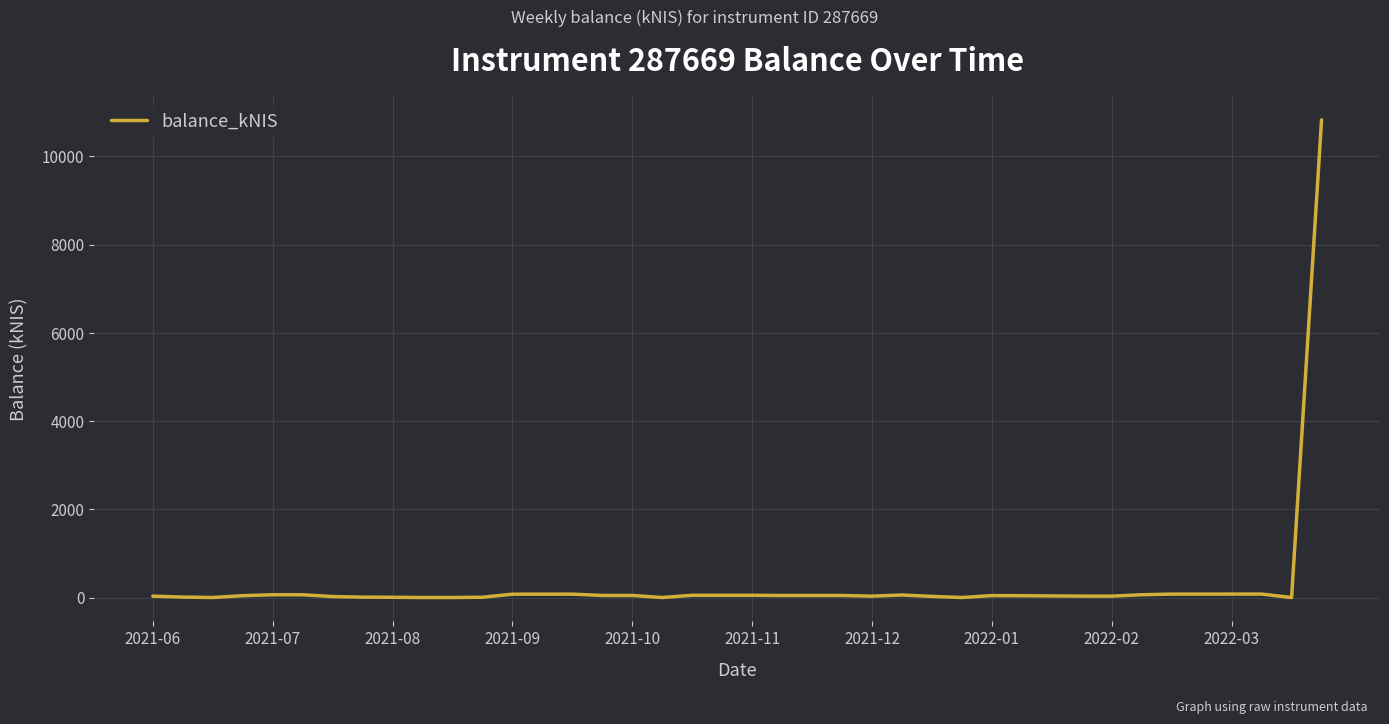

What is the difference between the maximum and minimum values?

10827.2